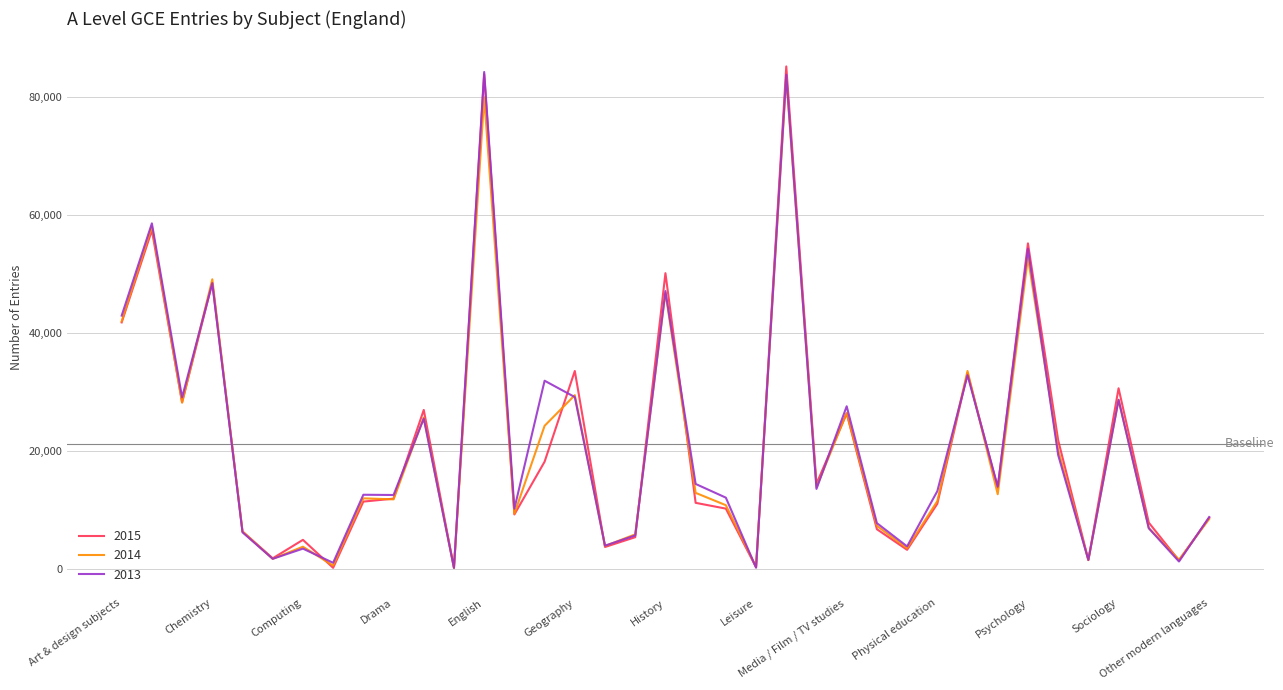

What is the maximum value shown in the chart?

85190